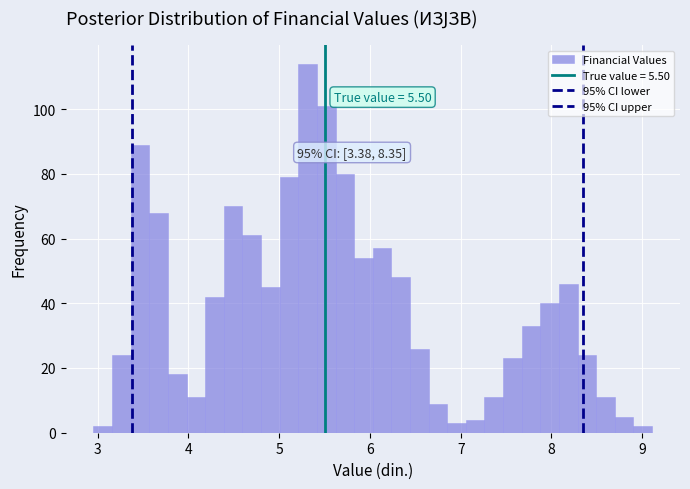

Read against the x-axis, roughly where is the centre of the tallest bar?

5.3